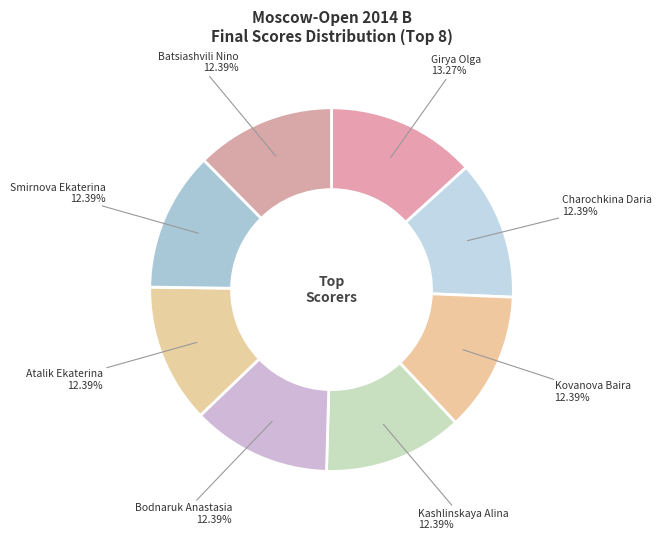

How many slices are in this pie chart?

8